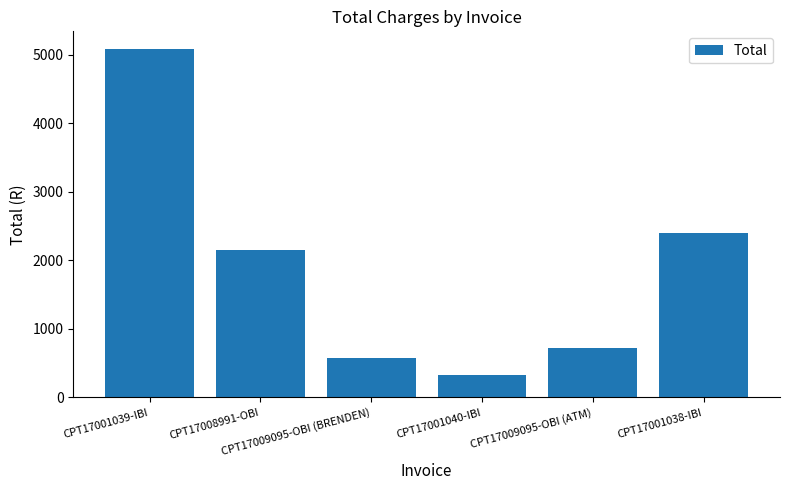

What is the sum of the values at CPT17009095-OBI (BRENDEN) and CPT17001039-IBI?

5662.9